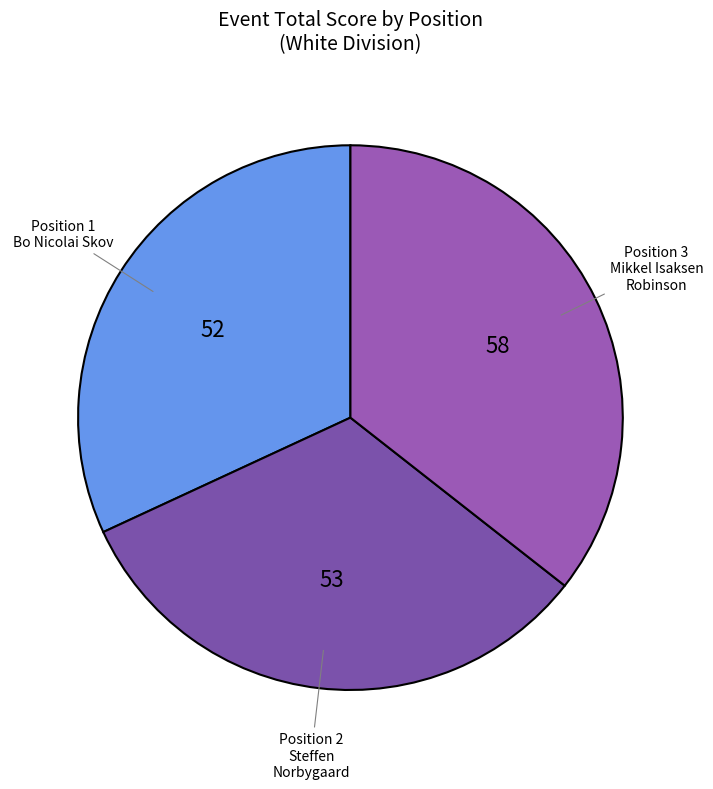

What is the smallest slice in the pie chart?

1